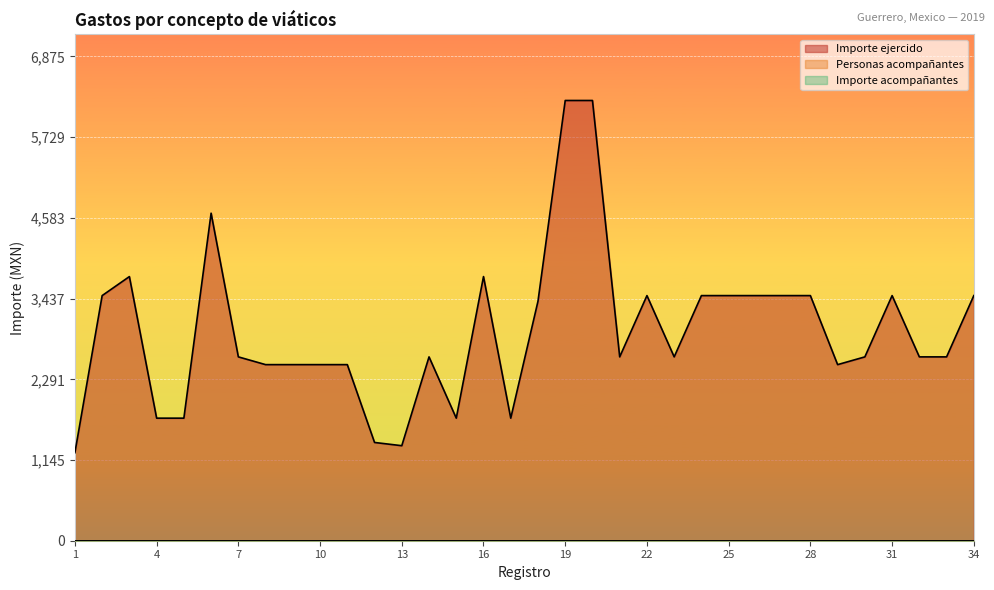

True or false: Personas acompañantes has more than 2 points higher than both neighbors.

False